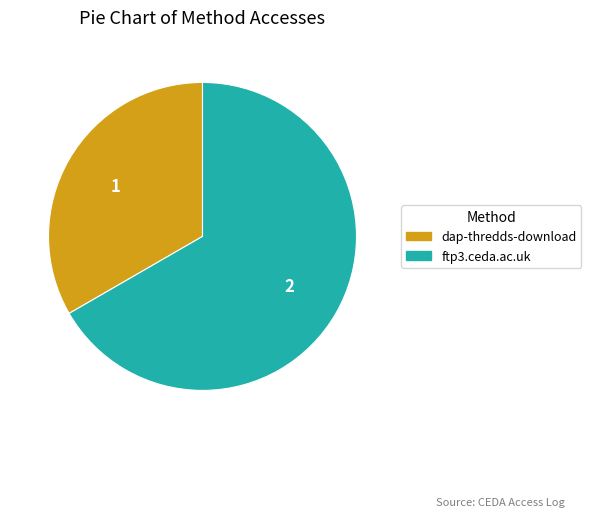

Which has a higher value, ftp3.ceda.ac.uk or dap-thredds-download?

ftp3.ceda.ac.uk